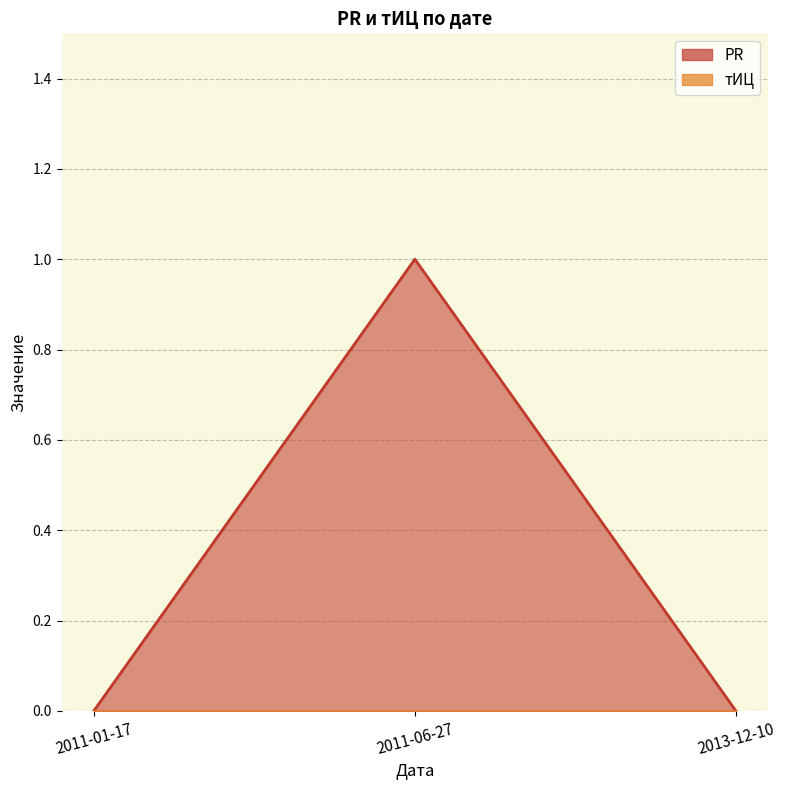

Which category has the lowest value across all series?

2011-01-17